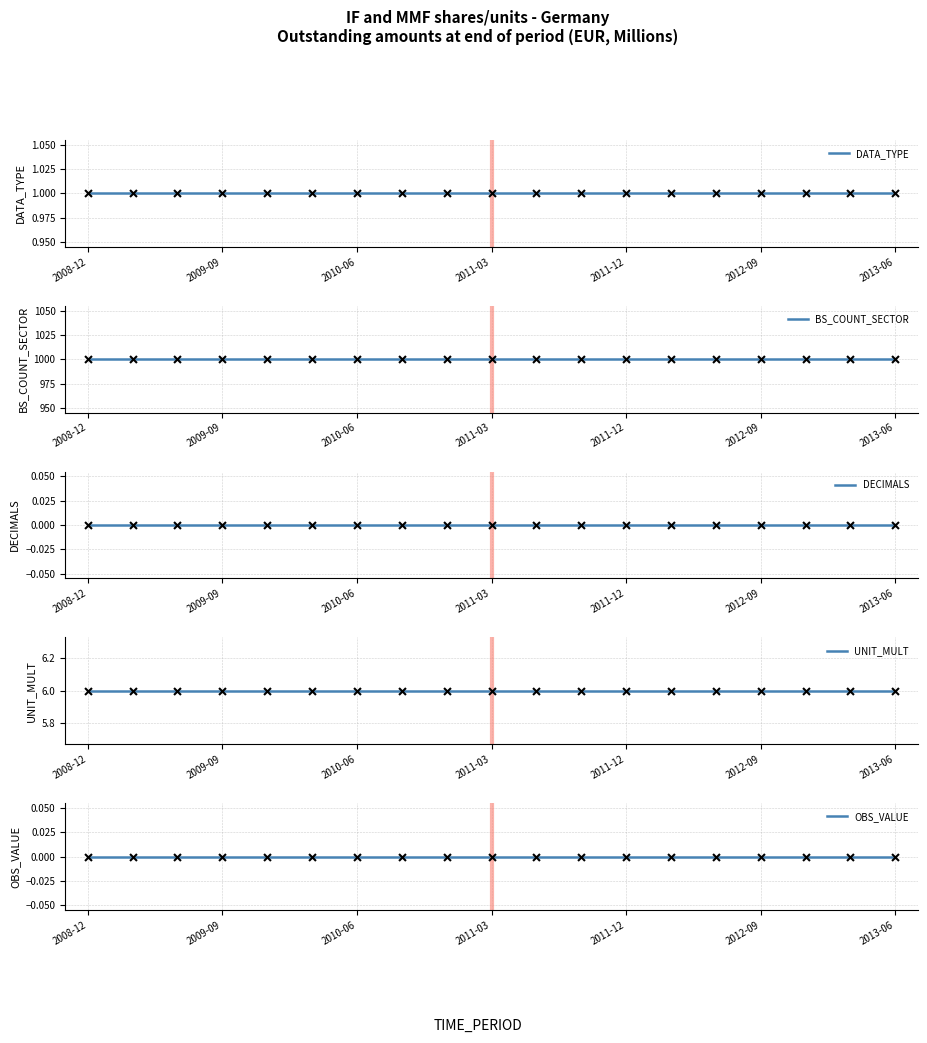

Which series has the largest total across all categories?

BS_COUNT_SECTOR